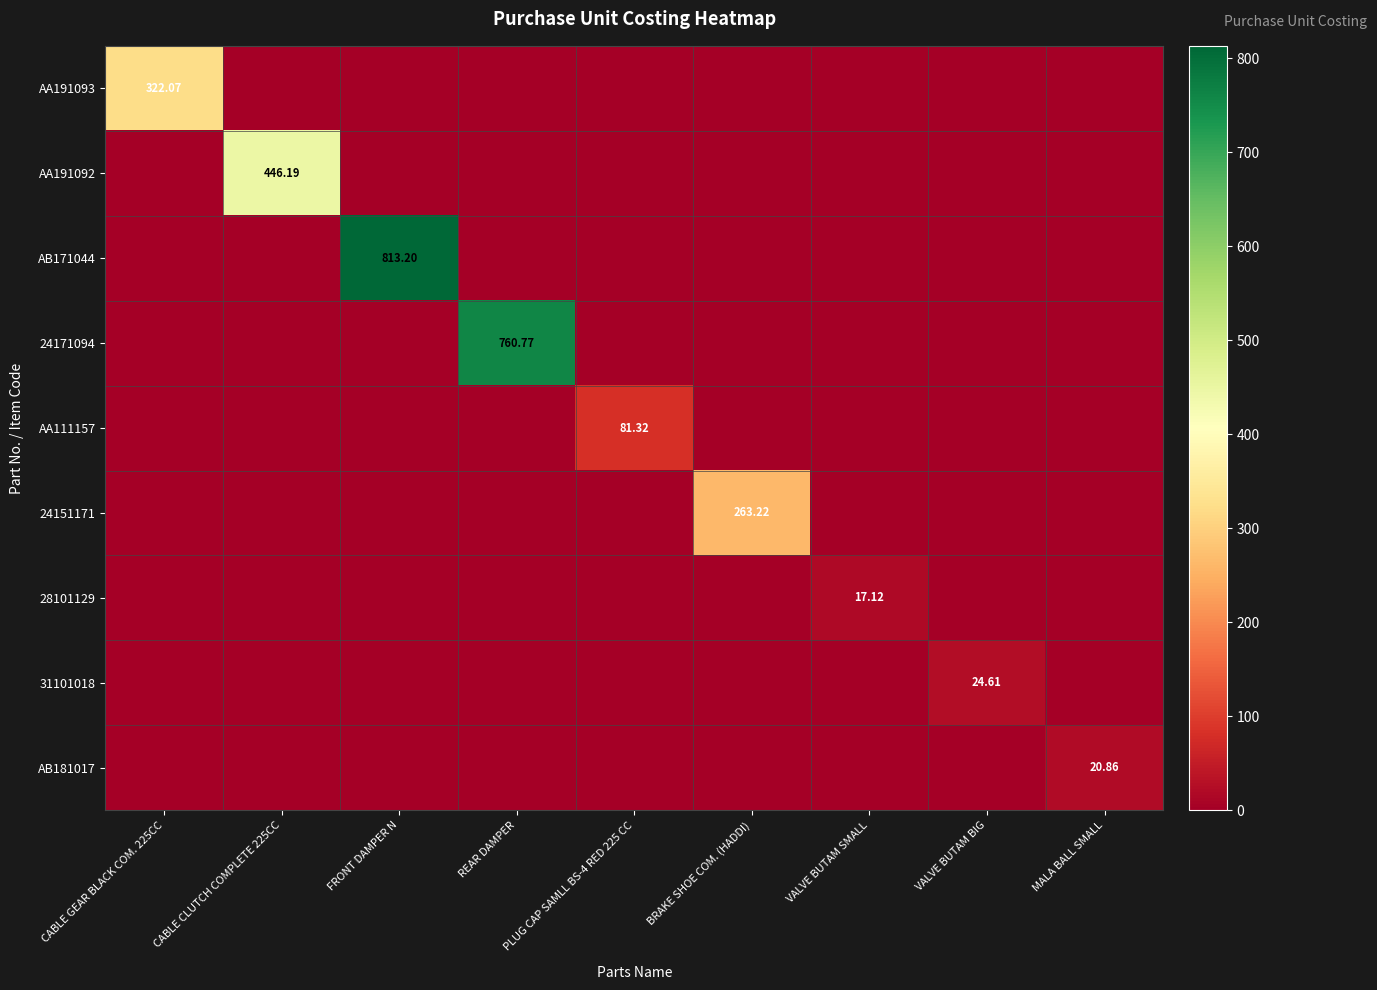

At which category is the sum across all series the highest?

FRONT DAMPER N